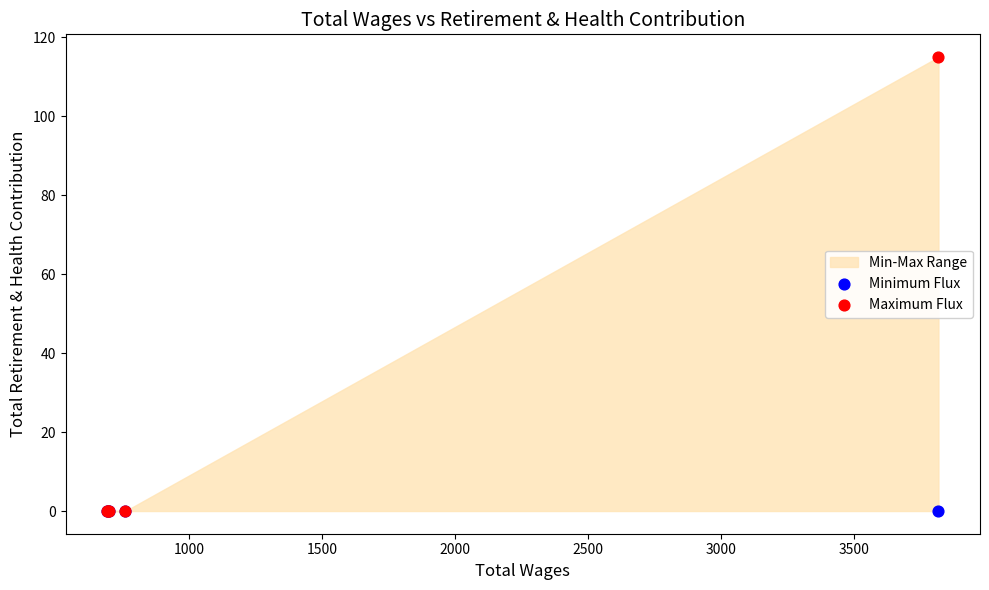

Which series reaches the maximum Y coordinate?

Maximum Flux